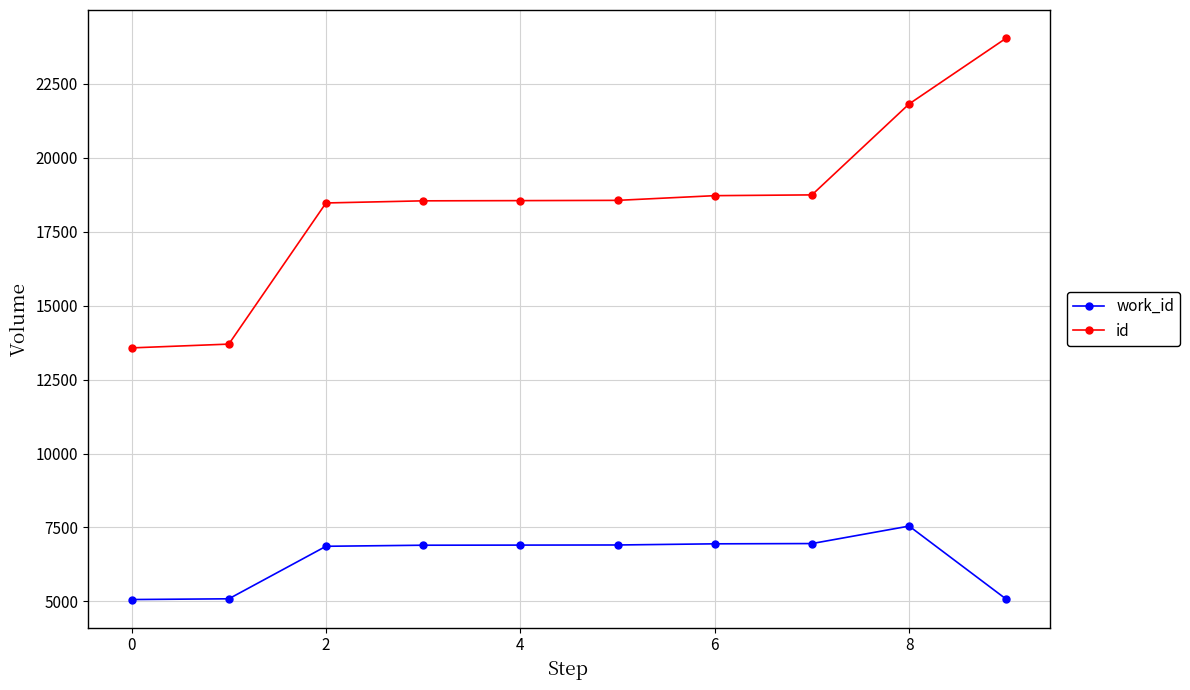

What is the lowest value of the id series?

13573